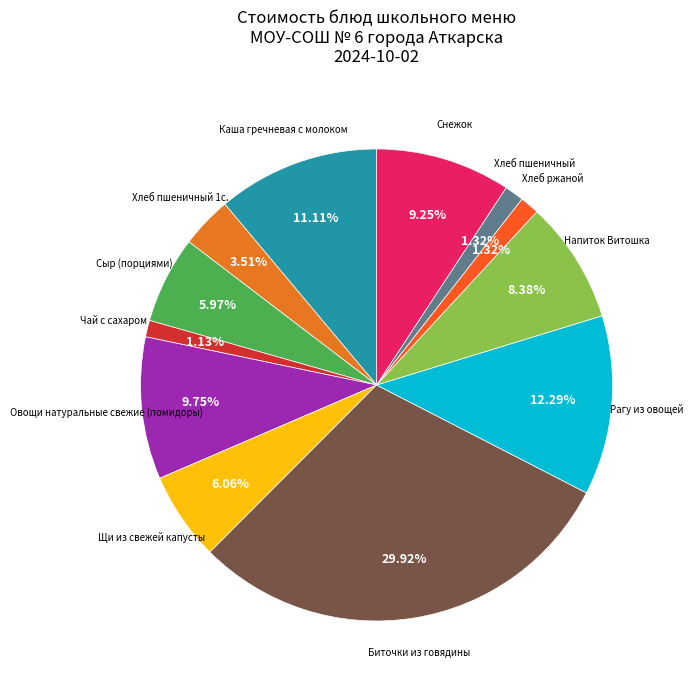

Count the number of slices in the pie.

12